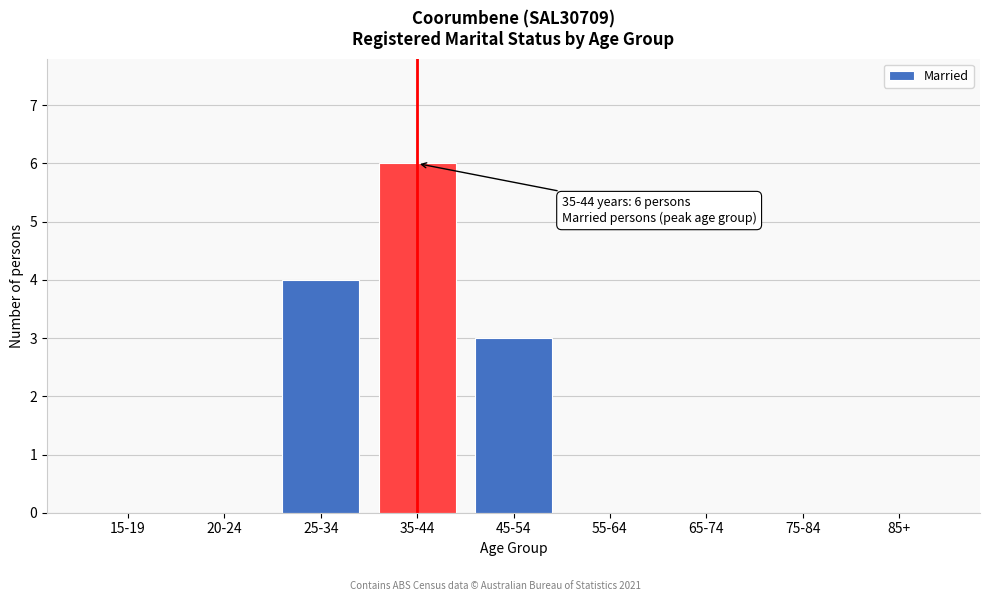

Reading left to right, what are all the values shown in this chart?

15-19=0	20-24=0	25-34=4	35-44=6	45-54=3	55-64=0	65-74=0	75-84=0	85+=0